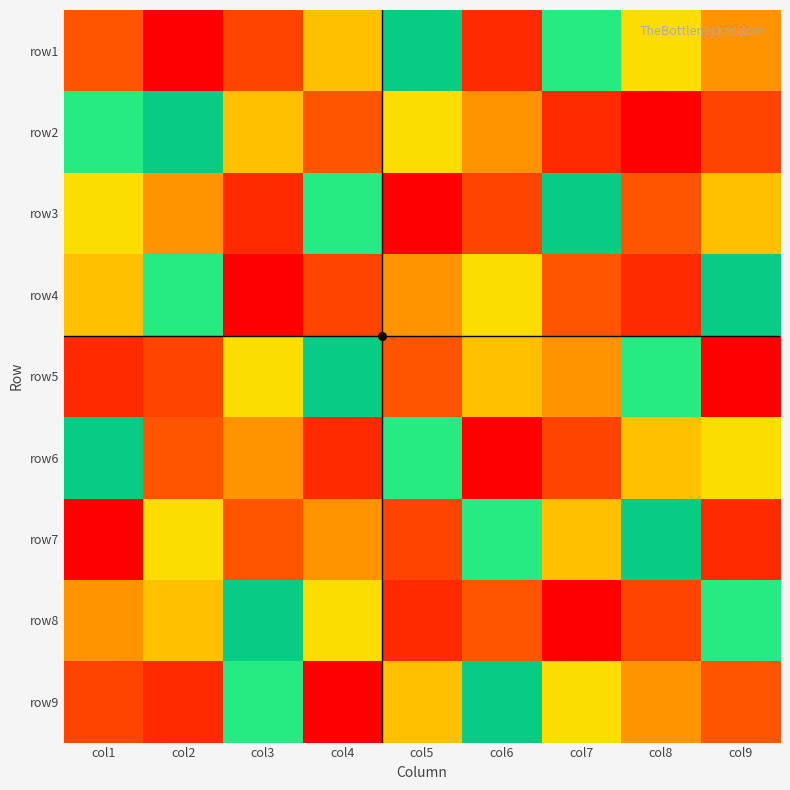

At how many categories does at least one series exceed 8?

9